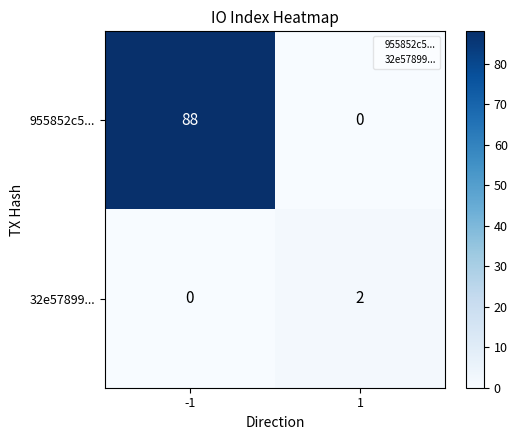

Is it true that 955852c5... equals -37 at 1?

False